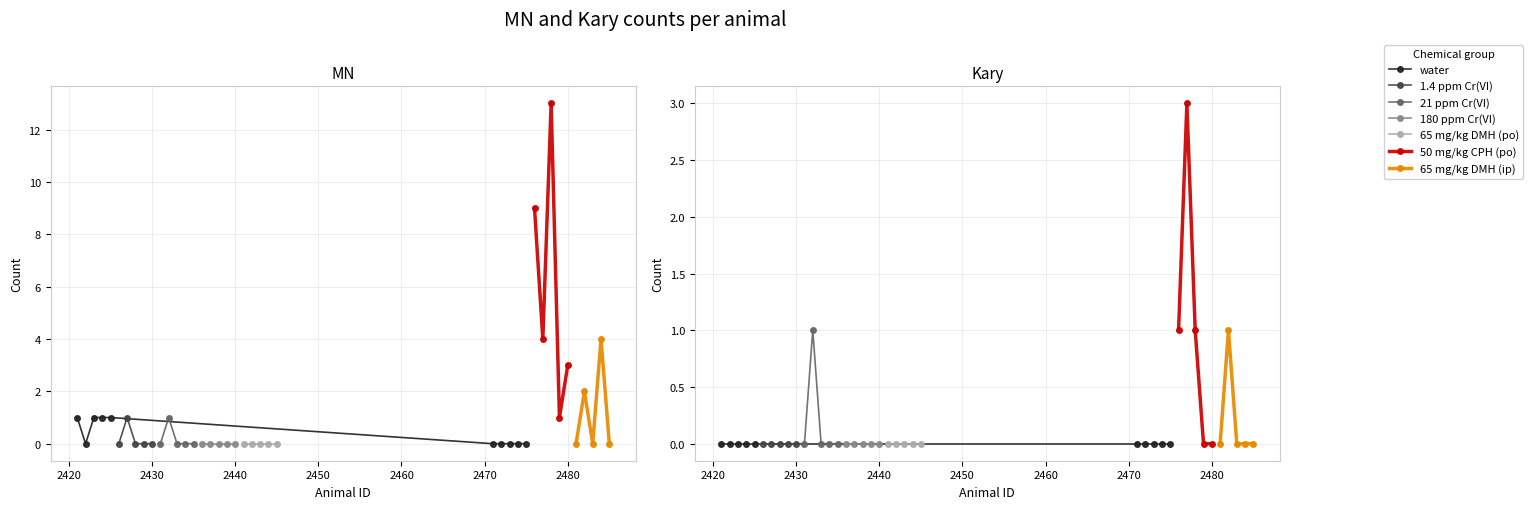

True or false: Kary and MN cross at least once.

False